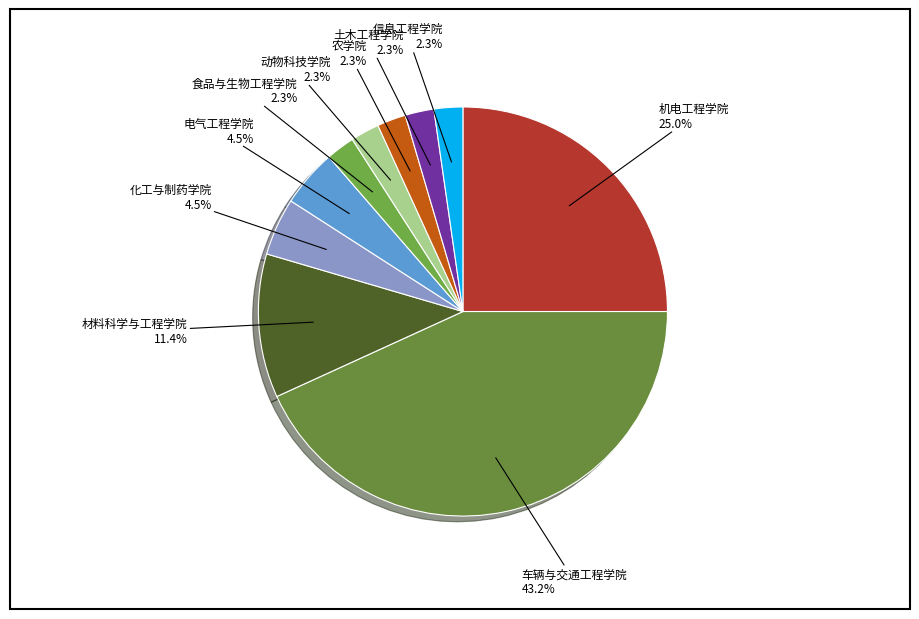

True or false: 机电工程学院 accounts for 25% of the total.

True